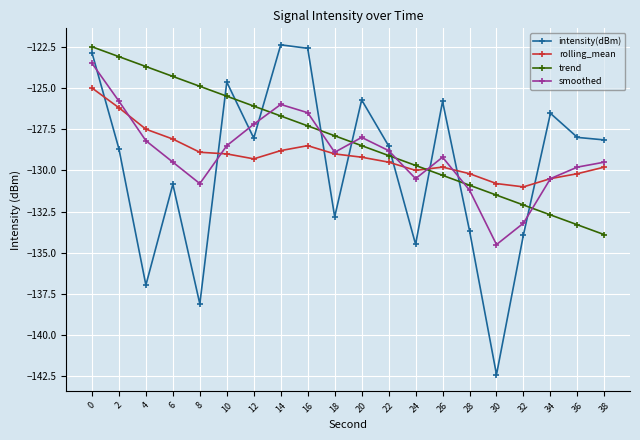

Is the value of rolling_mean at 8 greater than the value of trend at 10?

No